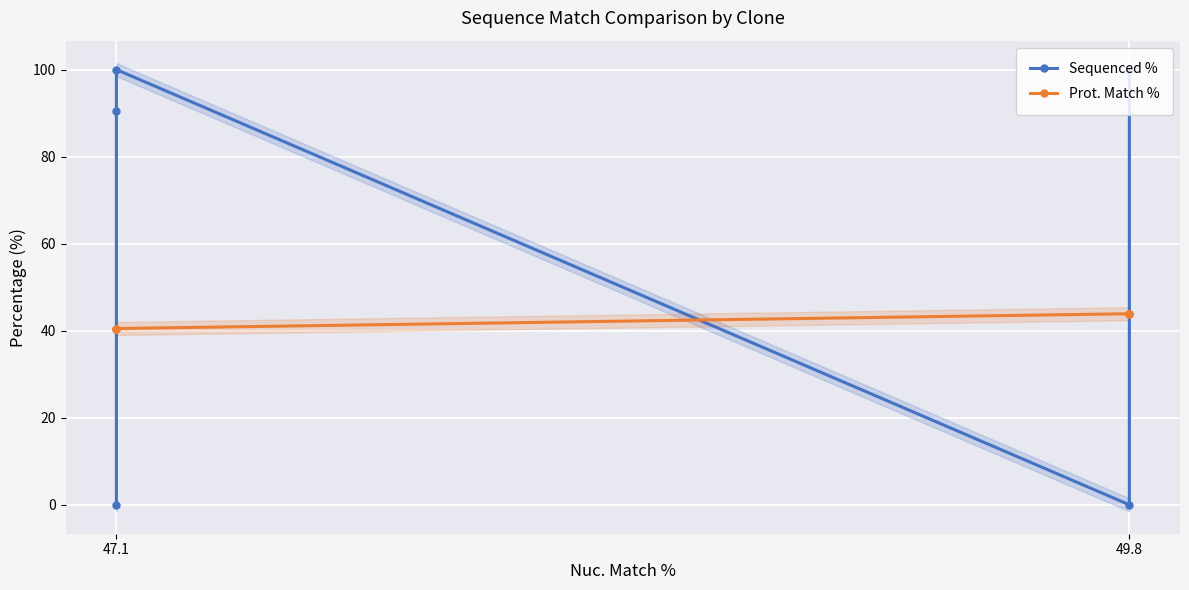

What position from the left is 49.8?

2